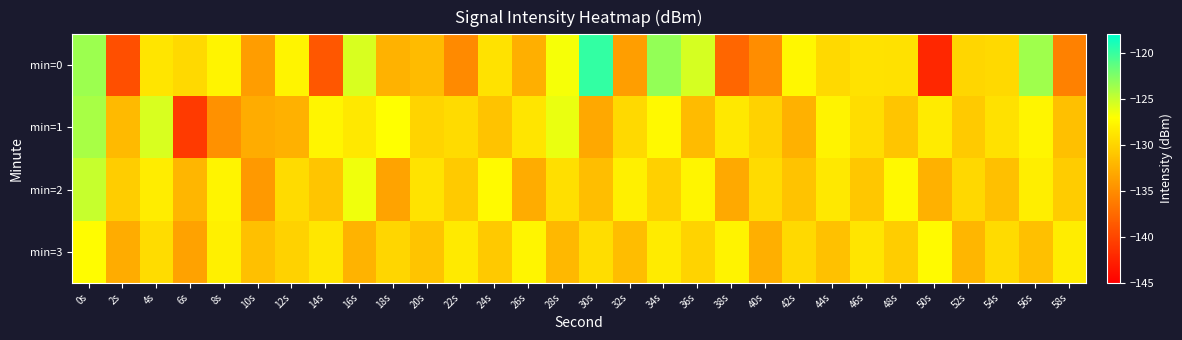

Reading left to right, what are all the values shown in this chart?

min=0: 0s=-123.5	2s=-139.3	4s=-128.8	6s=-129.7	8s=-127.8	10s=-133.8	12s=-127.8	14s=-138.8	16s=-125.7	18s=-132.4	20s=-131.8	22s=-135.3	24s=-129.0	26s=-132.6	28s=-126.8	30s=-119.8	32s=-133.7	34s=-123.2	36s=-125.5	38s=-137.8	40s=-135.0	42s=-127.5	44s=-129.7	46s=-129.0	48s=-129.1	50s=-142.2	52s=-129.9	54s=-129.6	56s=-123.7	58s=-135.9
min=1: 0s=-124.0	2s=-131.9	4s=-125.6	6s=-140.8	8s=-134.7	10s=-132.8	12s=-132.5	14s=-127.6	16s=-128.6	18s=-127.1	20s=-130.0	22s=-129.5	24s=-131.2	26s=-128.8	28s=-126.3	30s=-133.1	32s=-129.7	34s=-127.4	36s=-131.8	38s=-128.6	40s=-130.2	42s=-132.5	44s=-127.9	46s=-129.3	48s=-131.0	50s=-128.4	52s=-130.7	54s=-129.1	56s=-127.6	58s=-131.4
min=2: 0s=-125.0	2s=-130.5	4s=-128.3	6s=-132.1	8s=-127.8	10s=-134.2	12s=-129.6	14s=-131.0	16s=-126.5	18s=-133.4	20s=-128.9	22s=-130.7	24s=-127.3	26s=-132.8	28s=-129.2	30s=-131.6	32s=-128.1	34s=-130.3	36s=-127.7	38s=-133.0	40s=-129.5	42s=-131.2	44s=-128.6	46s=-130.9	48s=-127.4	50s=-132.5	52s=-129.8	54s=-131.5	56s=-128.2	58s=-130.6
min=3: 0s=-127.2	2s=-132.8	4s=-129.4	6s=-133.6	8s=-128.1	10s=-131.5	12s=-130.2	14s=-128.7	16s=-132.3	18s=-129.9	20s=-131.1	22s=-128.5	24s=-130.8	26s=-127.6	28s=-132.0	30s=-129.3	32s=-131.7	34s=-128.4	36s=-130.1	38s=-127.9	40s=-132.6	42s=-129.7	44s=-131.3	46s=-128.8	48s=-130.5	50s=-127.3	52s=-132.1	54s=-129.6	56s=-131.4	58s=-128.3